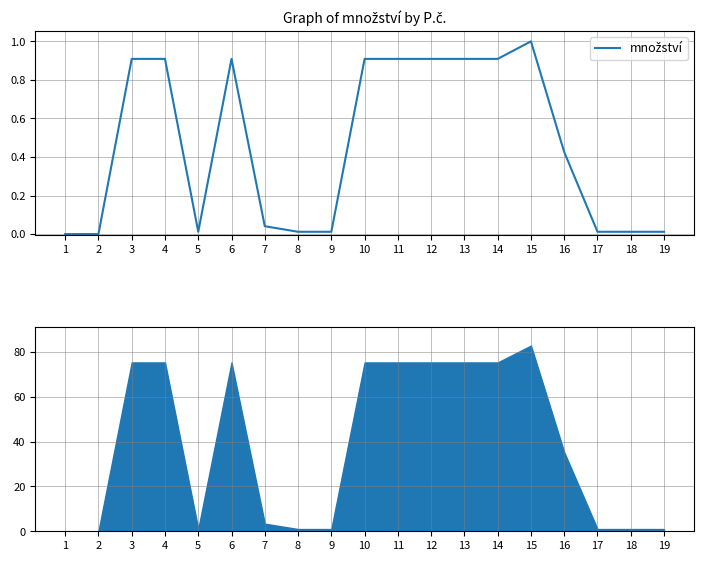

How many lines are shown in the chart?

1